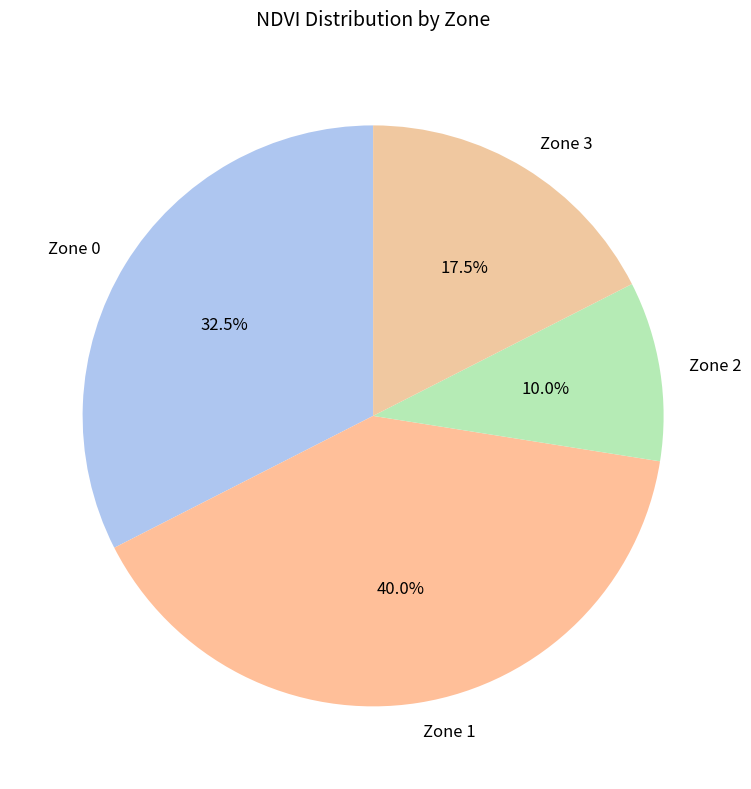

To the nearest percent, what is the average slice percentage?

25%